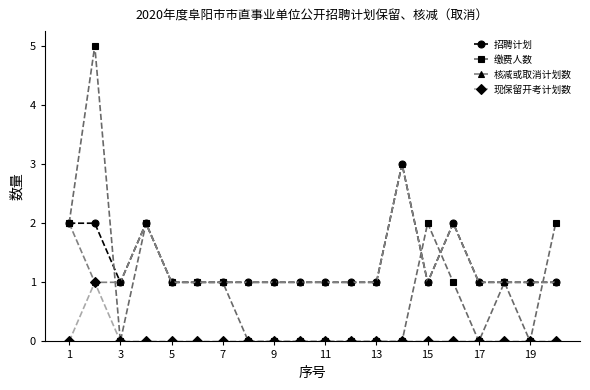

Reading left to right, what are all the values shown in this chart?

招聘计划: 2	2	1	2	1	1	1	1	1	1	1	1	1	3	1	2	1	1	1	1
缴费人数: 2	5	0	2	1	1	1	0	0	0	0	0	0	0	2	1	0	1	0	2
核减或取消计划数: 2	1	1	2	1	1	1	1	1	1	1	1	1	3	1	2	1	1	1	1
现保留开考计划数: 0	1	0	0	0	0	0	0	0	0	0	0	0	0	0	0	0	0	0	0